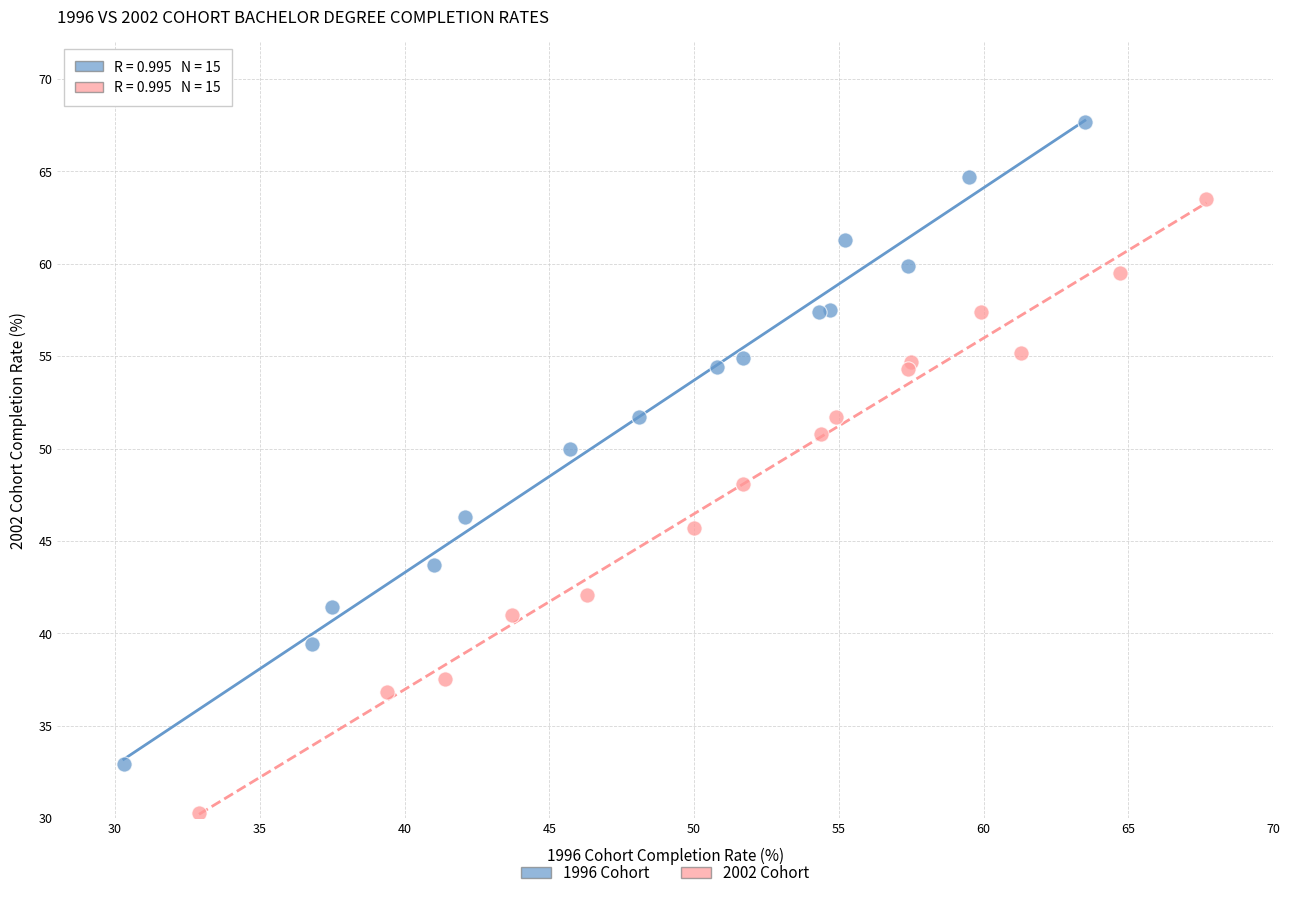

Which series has the widest spread of Y values?

1996 Cohort